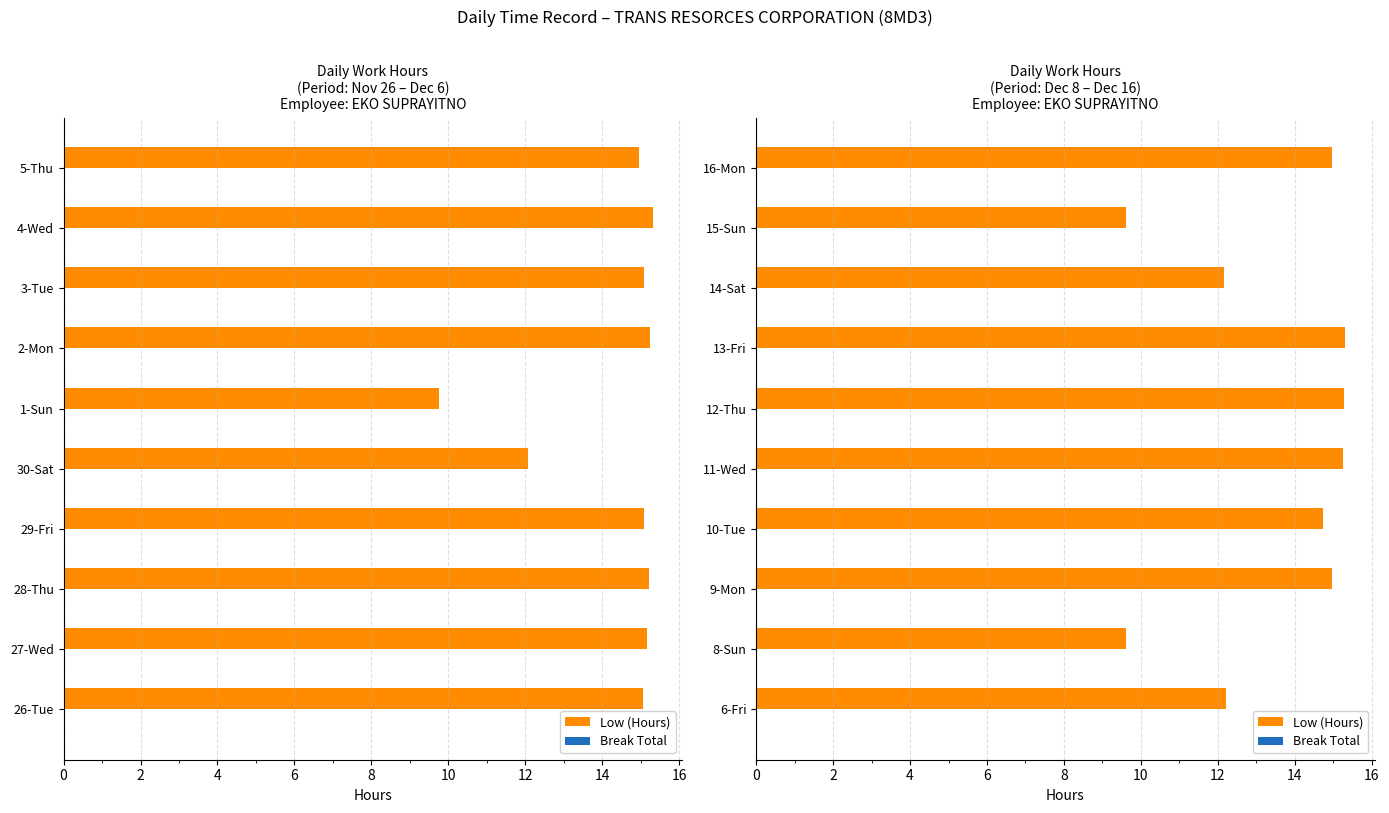

What is the value of the Low (Hours) bar at the 8th from the left?

12.2